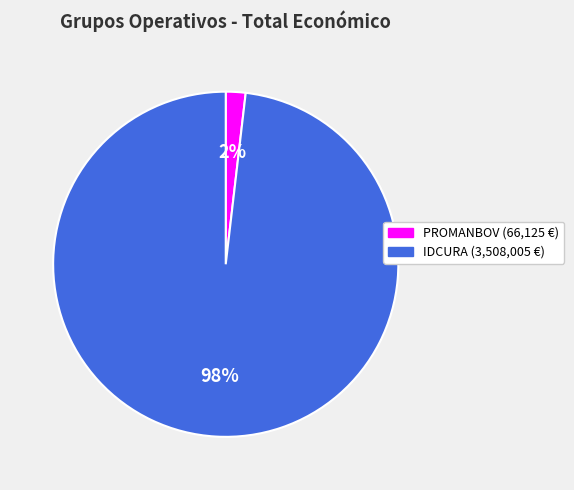

To the nearest percent, what is the average slice percentage?

50%